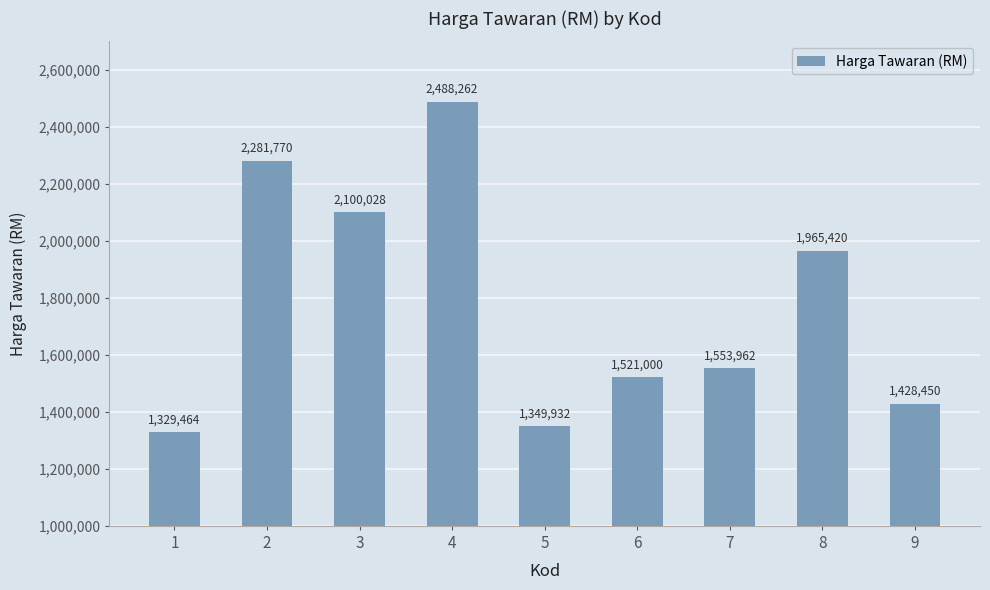

What is the minimum value shown in the chart?

1329464